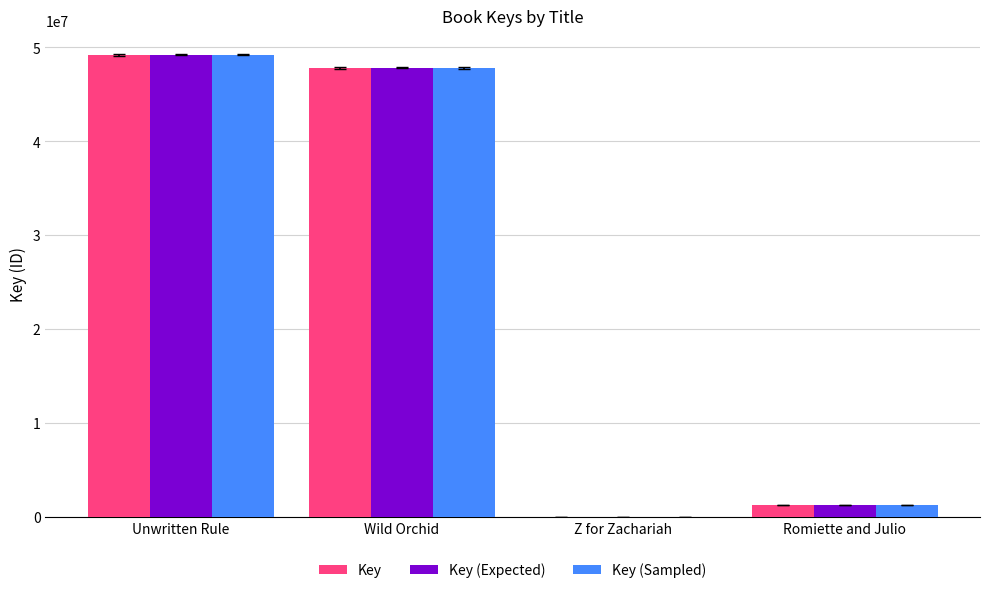

Is the value of Key (Sampled) at Unwritten Rule greater than the value of Key at Z for Zachariah?

Yes